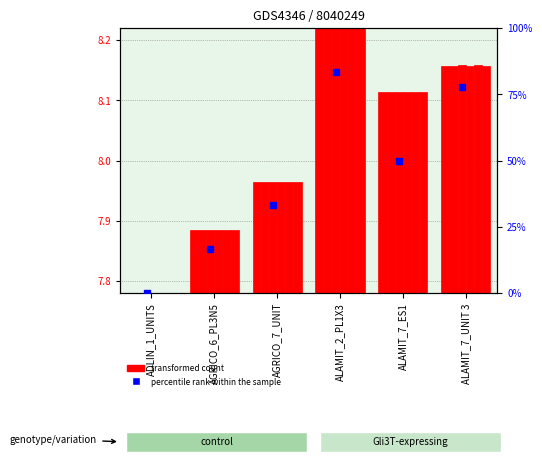

What is the change in value from ALAMIT_2_PL1X3 to ALAMIT_7_ES1?

-33.3